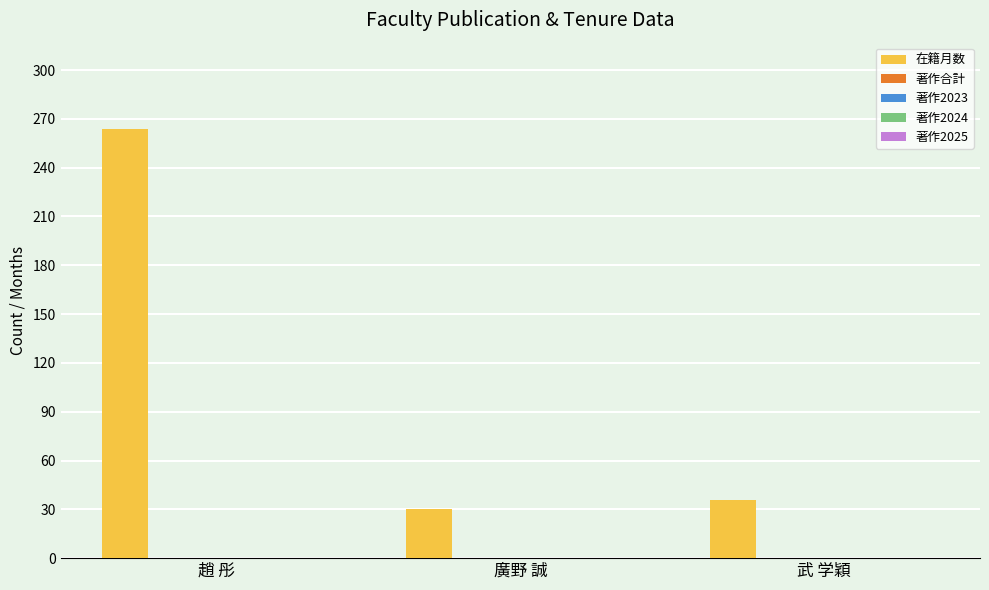

What is the smallest value displayed?

30